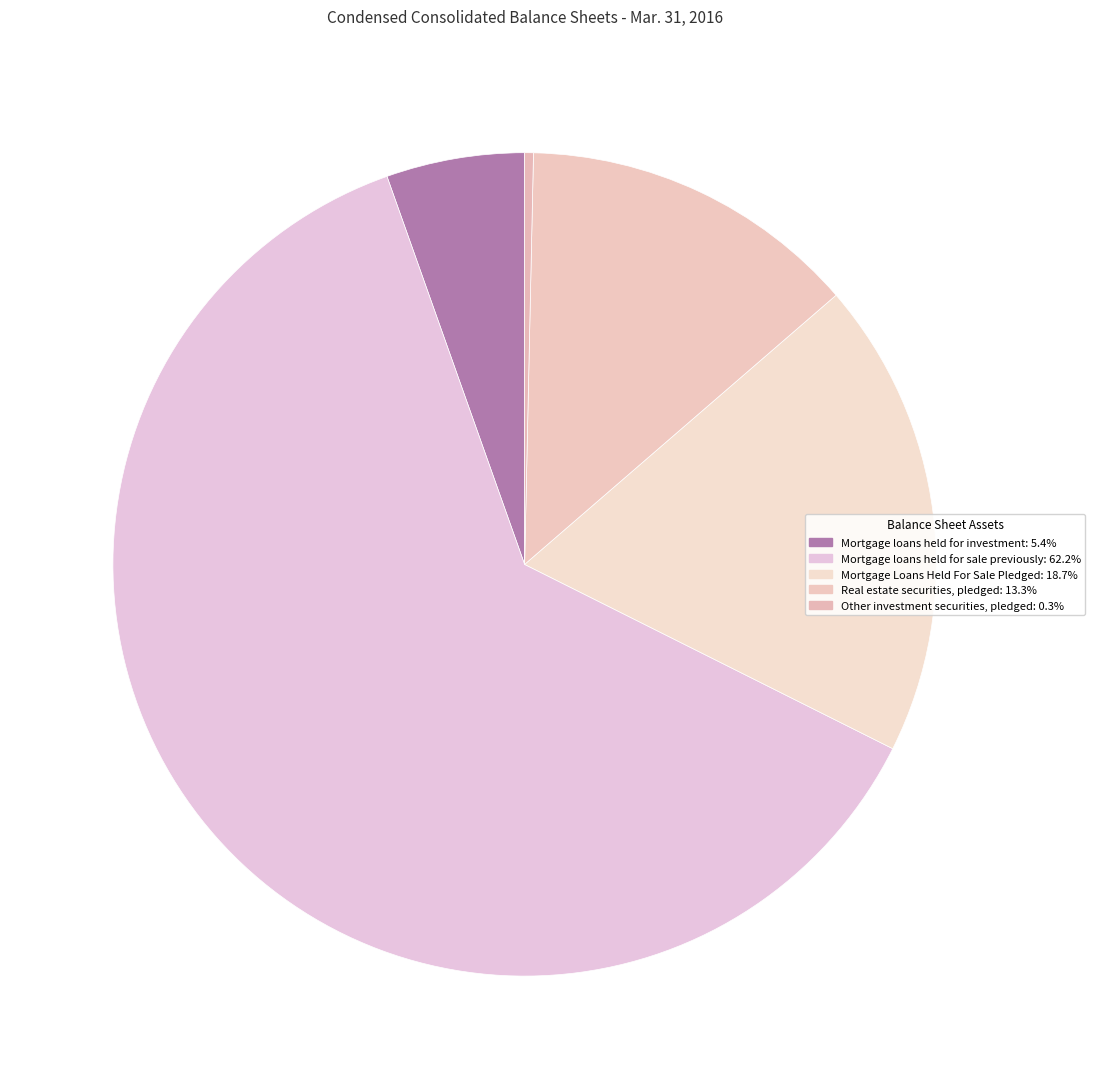

To the nearest percent, what is the difference between the largest and smallest slice percentages?

62%